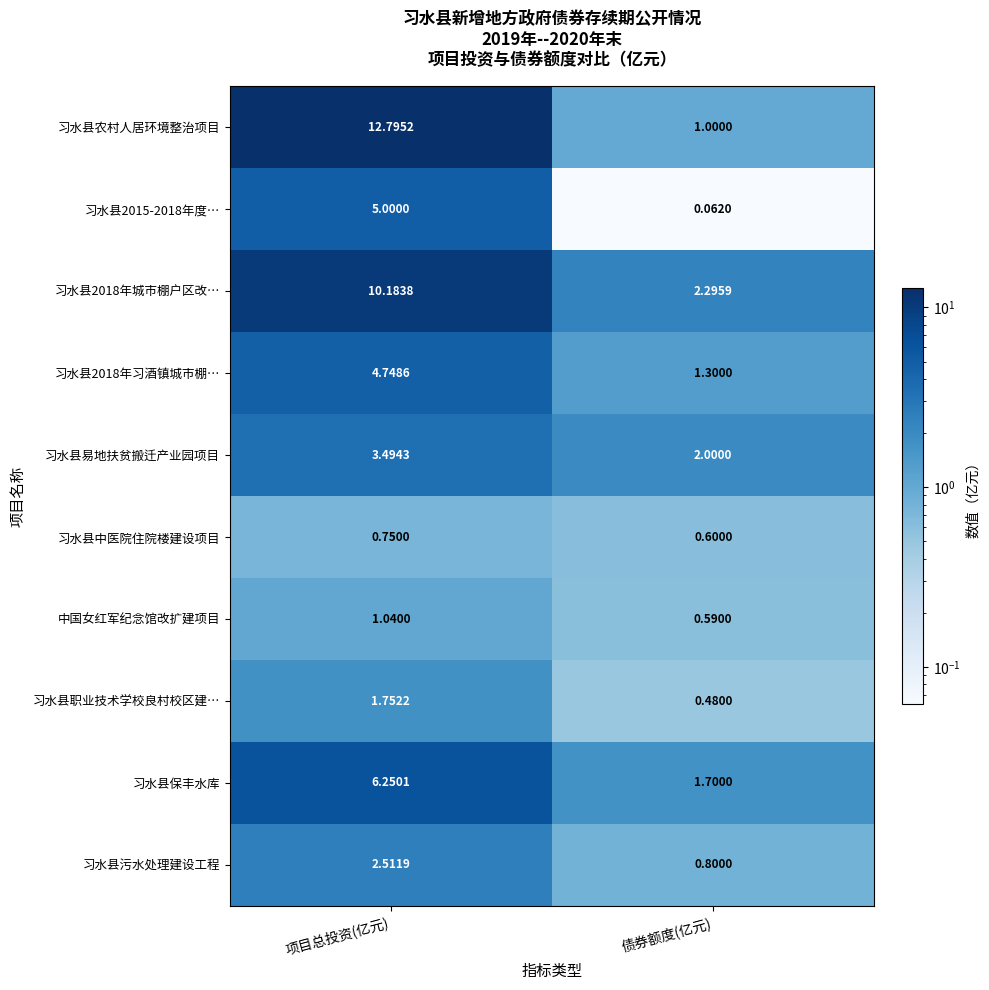

Which series has the largest range (max minus min)?

习水县农村人居环境整治项目